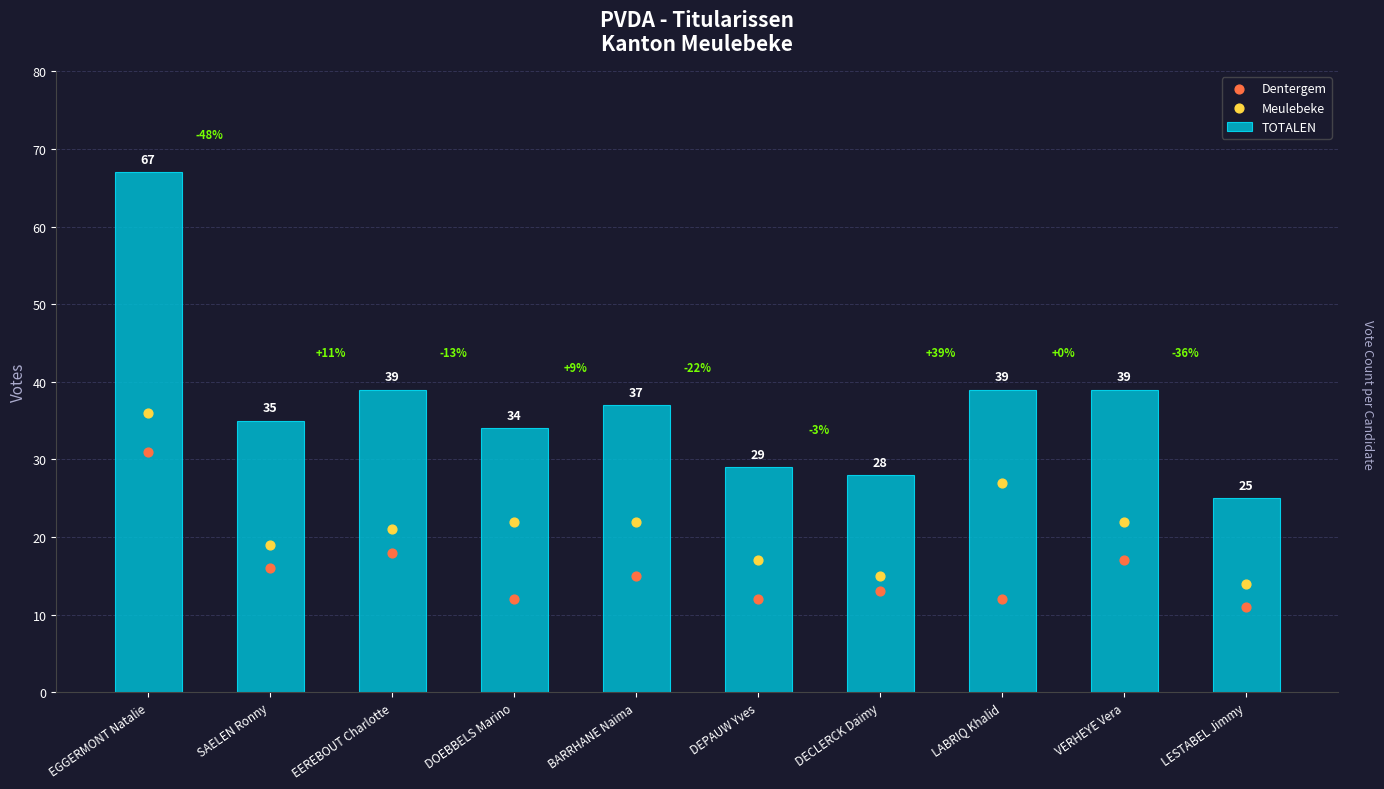

What are all the series names shown in the legend?

TOTALEN, Dentergem, Meulebeke